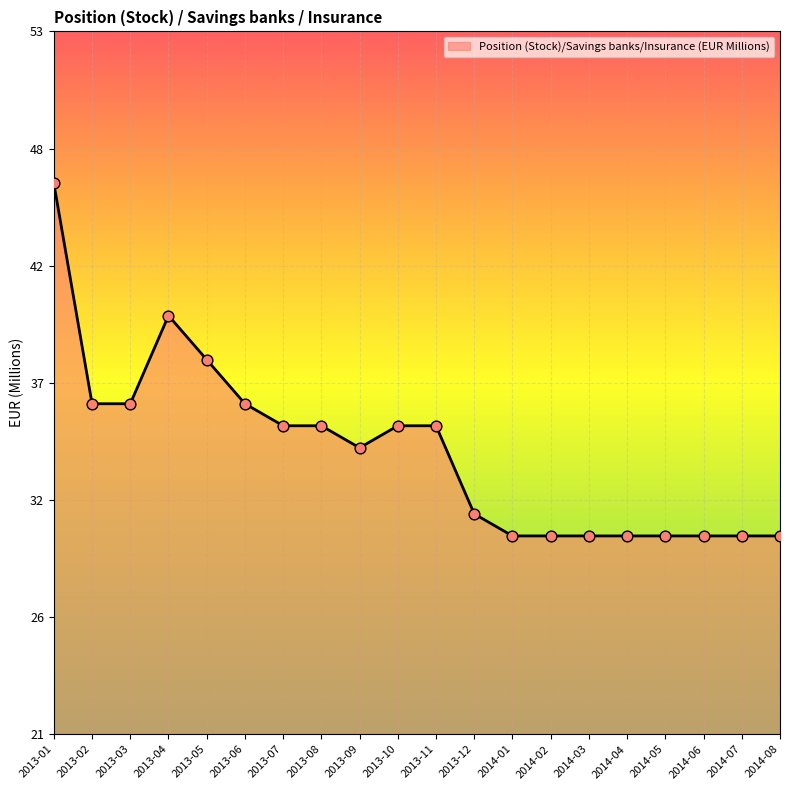

Which has a higher value, 2013-02 or 2014-08?

2013-02